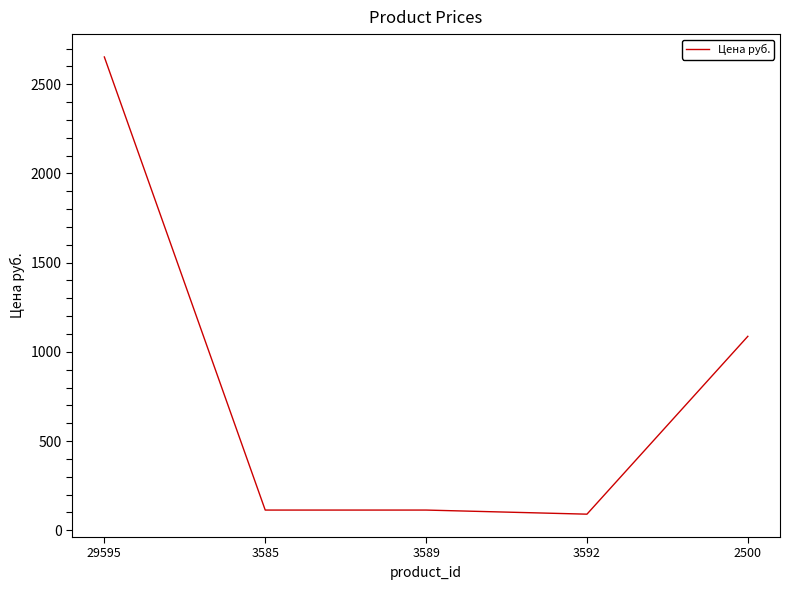

Which has a higher value, 3585 or 3592?

3585